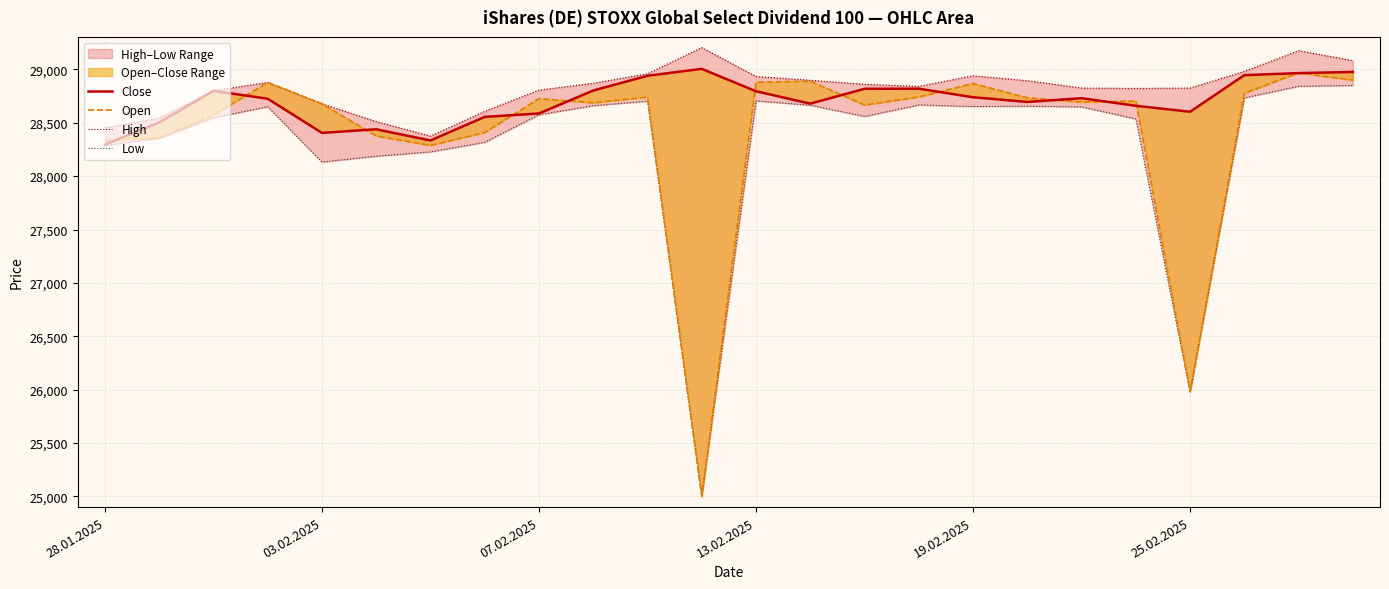

After their last crossing, which series has the higher values: Close or Open?

Close